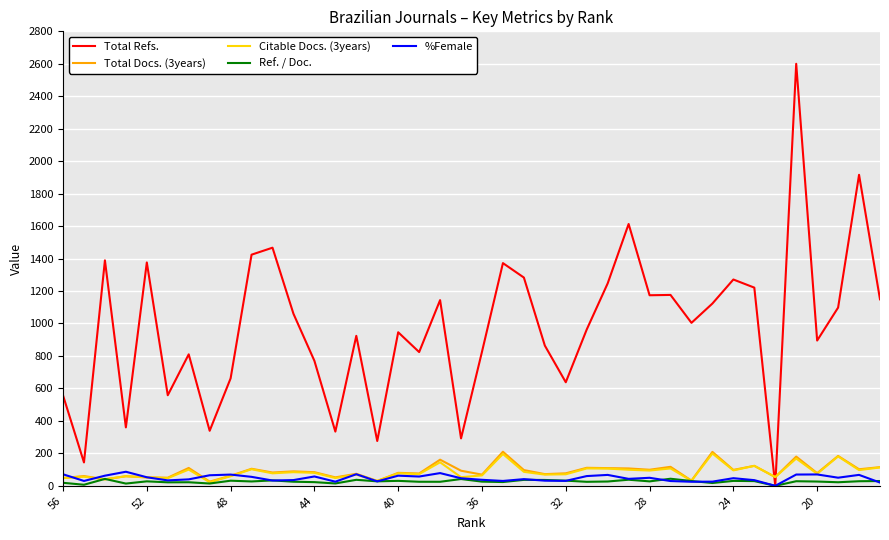

Which series has the largest total across all categories?

Total Refs.